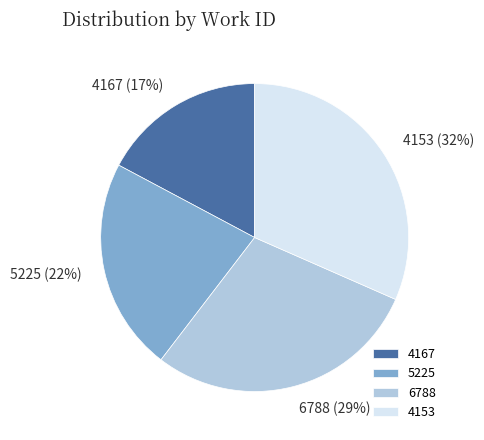

To the nearest percent, what is the combined percentage of 4153 and 4167?

49%